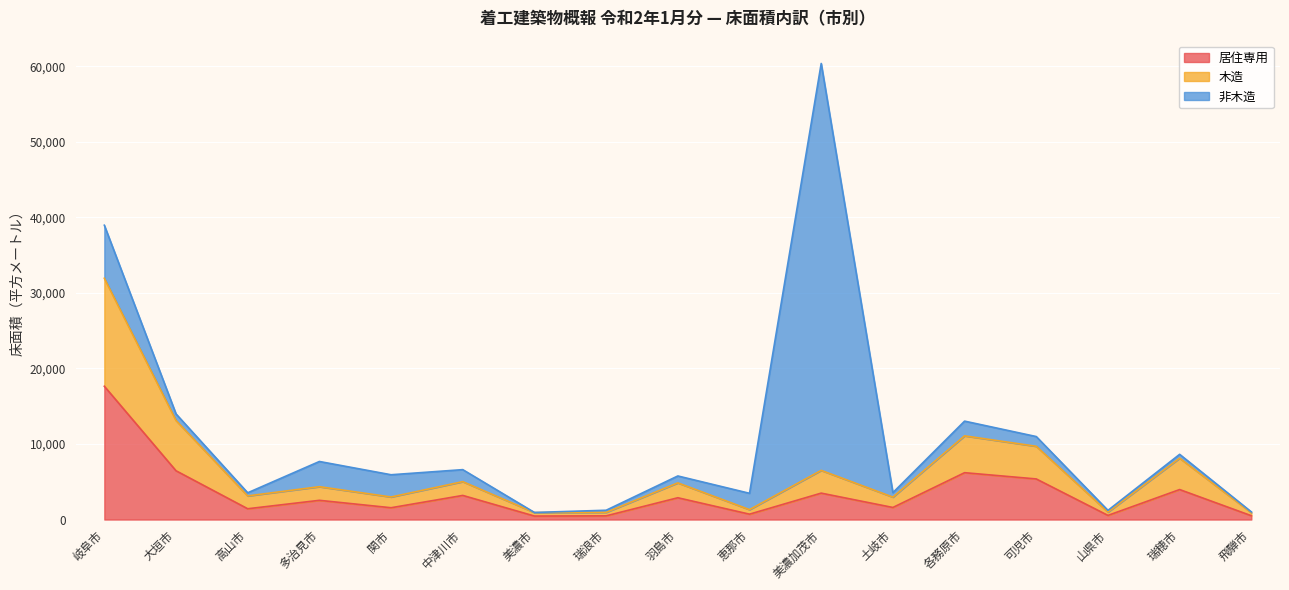

Where is 居住専用 nearest to the value 9052?

大垣市